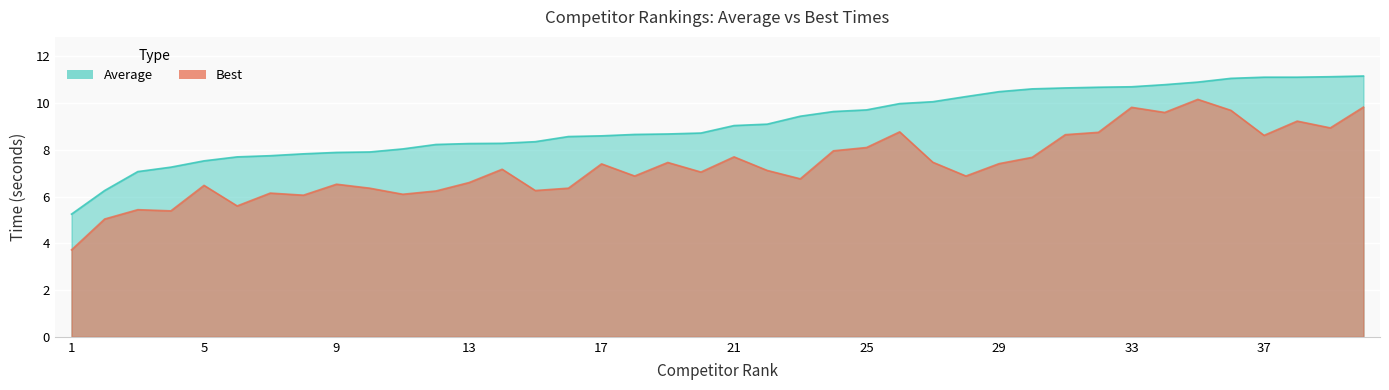

Which category has the lowest value across all series?

1